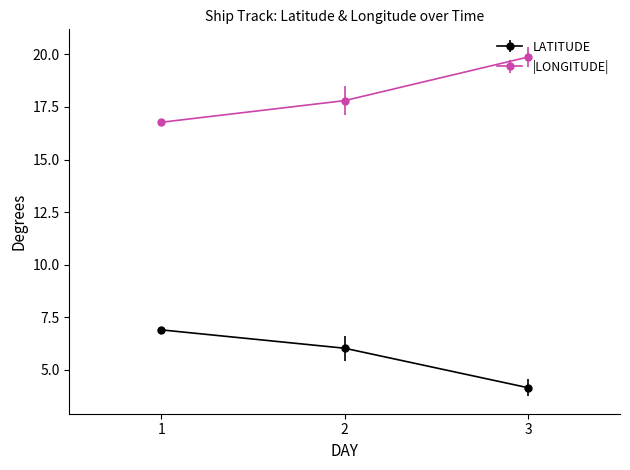

The LATITUDE series shows 6.0 at 2. True or false?

True